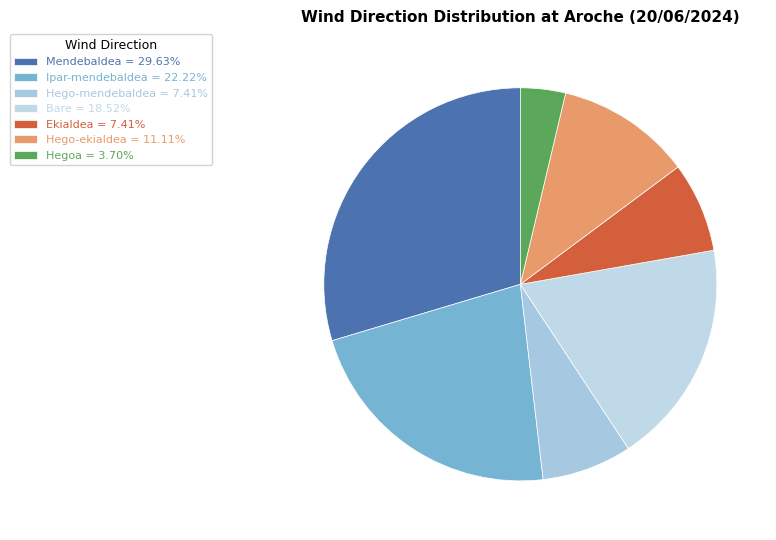

Approximately how many times larger is the value at Bare compared to Hegoa?

5.0